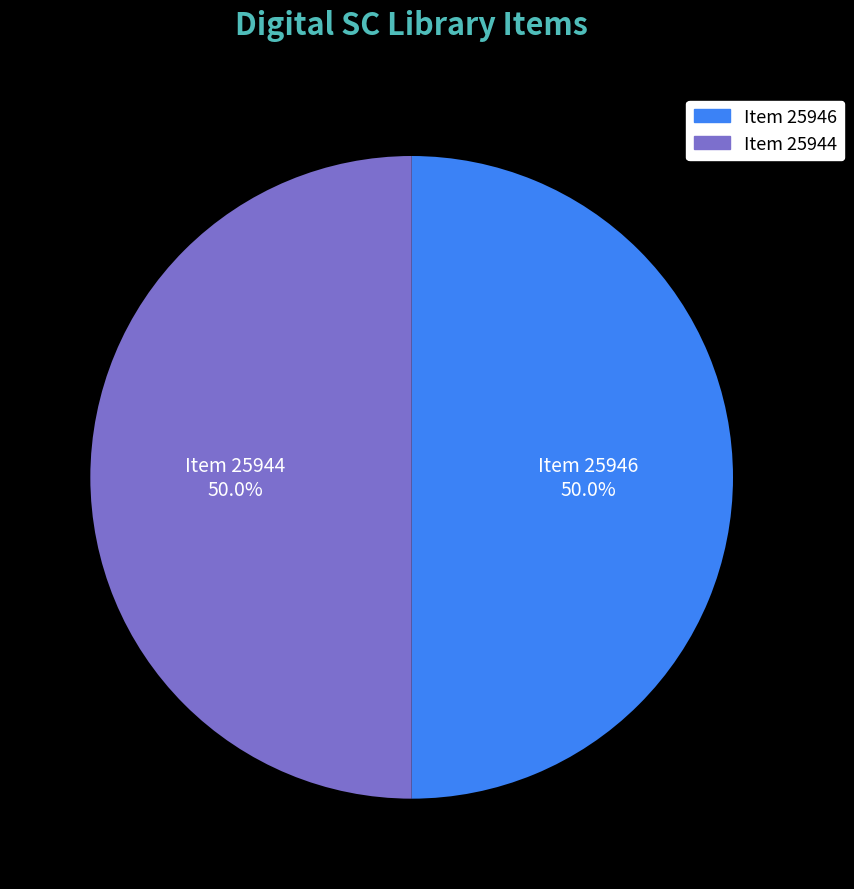

What is the total percentage of Item 25944 and Item 25946?

100.0%